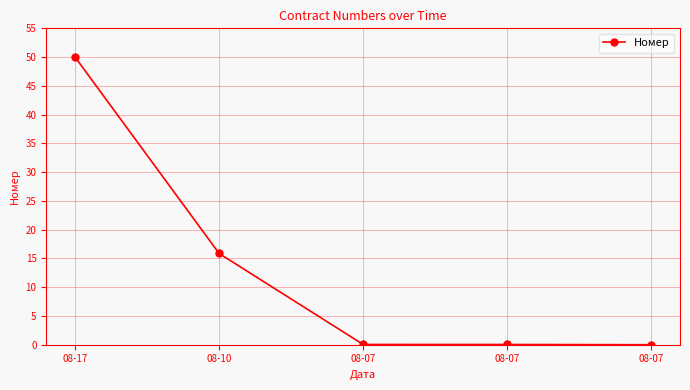

Reading right to left, transcribe all the data shown in this chart.

08-07=0.0	08-07=0.0	08-07=0.0	08-10=15.9	08-17=50.0